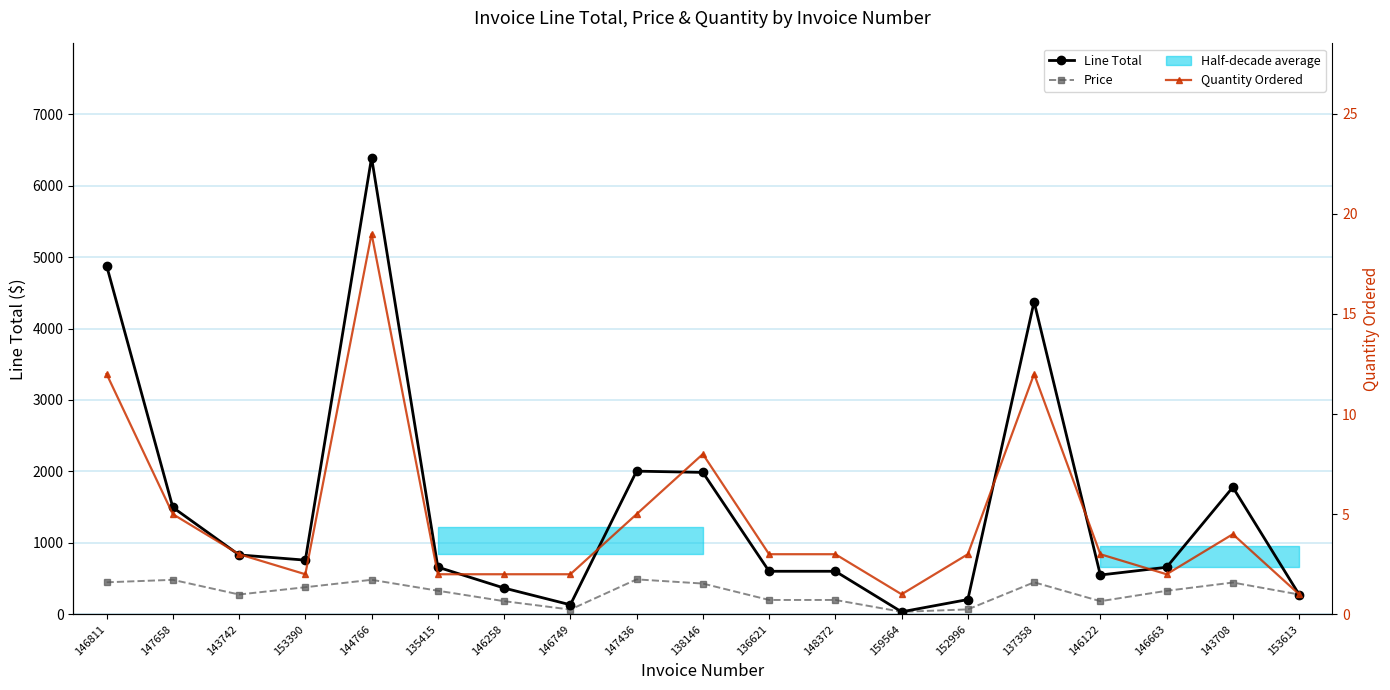

List the labels in order of Quantity Ordered value, largest first.

144766, 146811, 137358, 138146, 147658, 147436, 143708, 143742, 136621, 148372, 152996, 146122, 153390, 135415, 146258, 146749, 146663, 159564, 153613